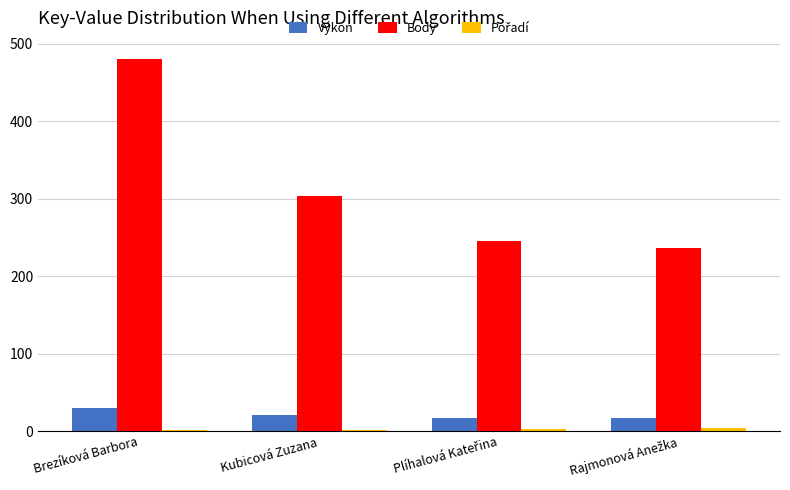

At which category is the sum across all series the highest?

Brezíková Barbora